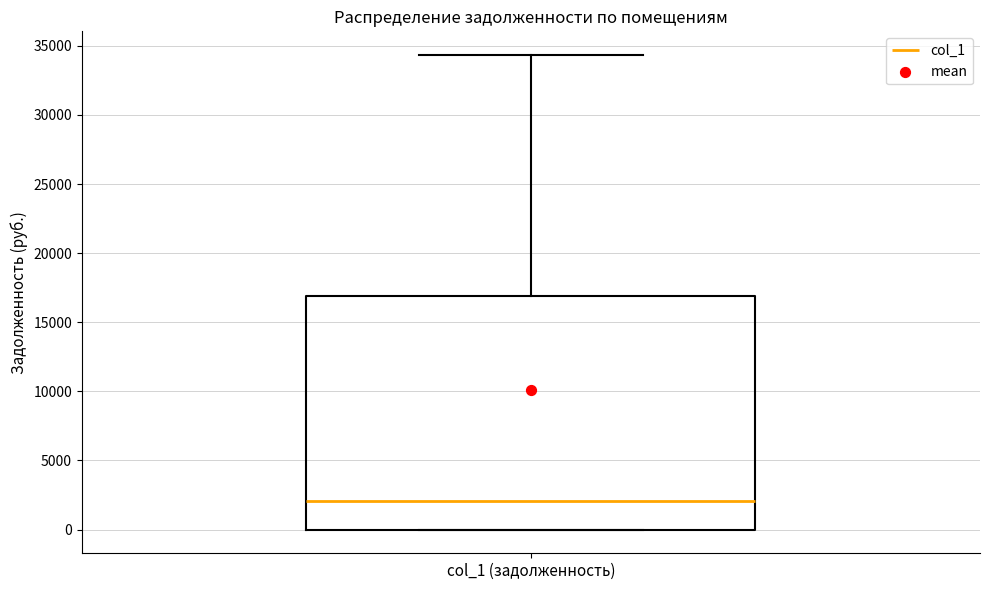

Read this box plot against the y-axis: the position of the median line, the range covered by the box, and the ends of both whiskers. The values are not printed on the chart, so give them approximately, as read against the axis.

median 2000, box 0 to 17000, whiskers 0 to 34500